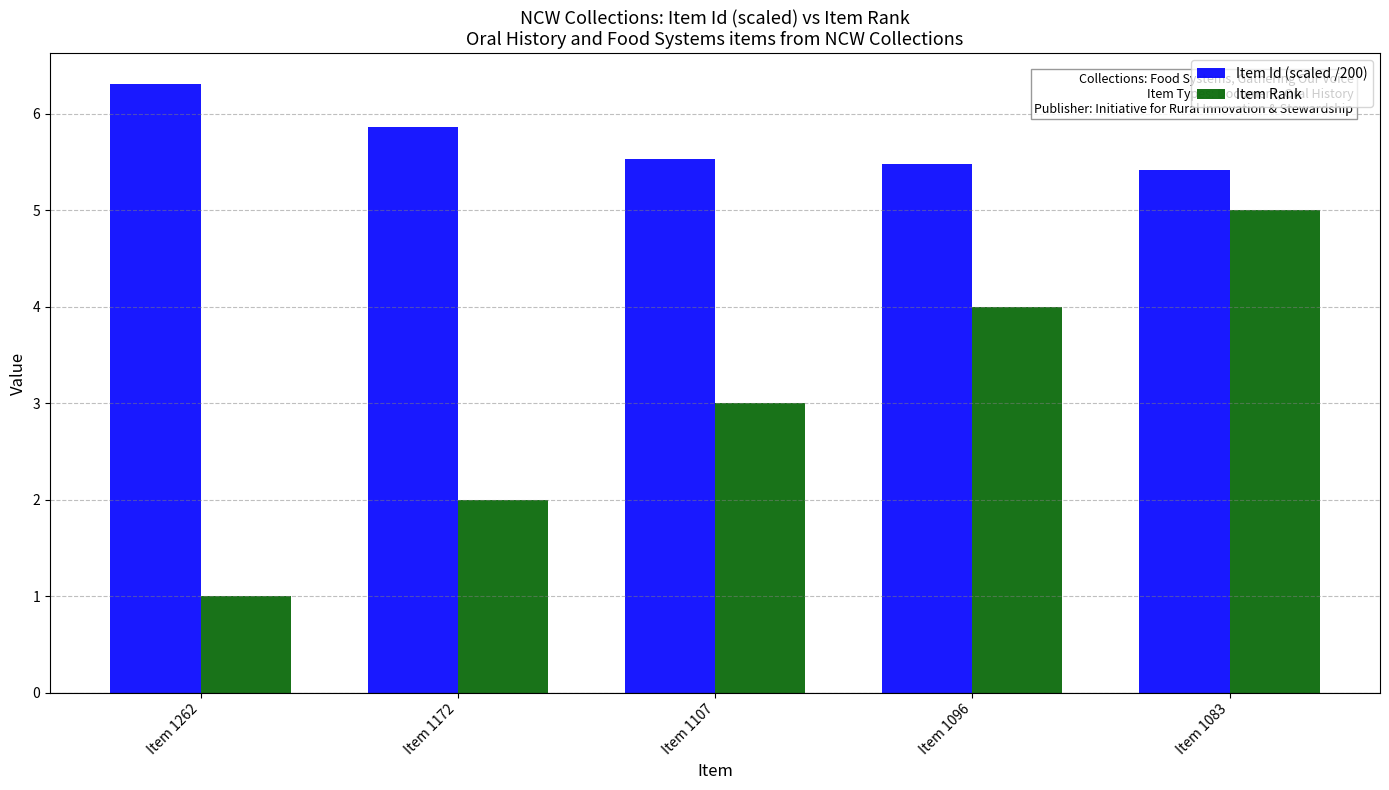

True or false: Item Rank has a value of 3.0 at Item 1107.

True